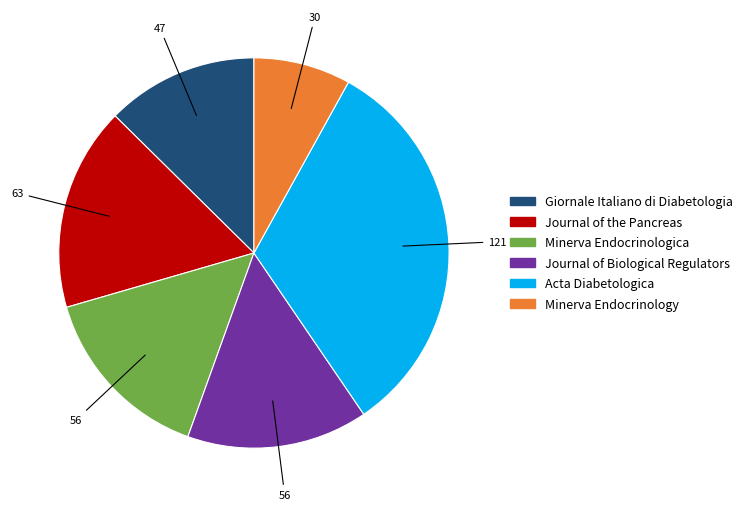

What is the ratio of the value at Minerva Endocrinology to the value at Minerva Endocrinologica?

0.5